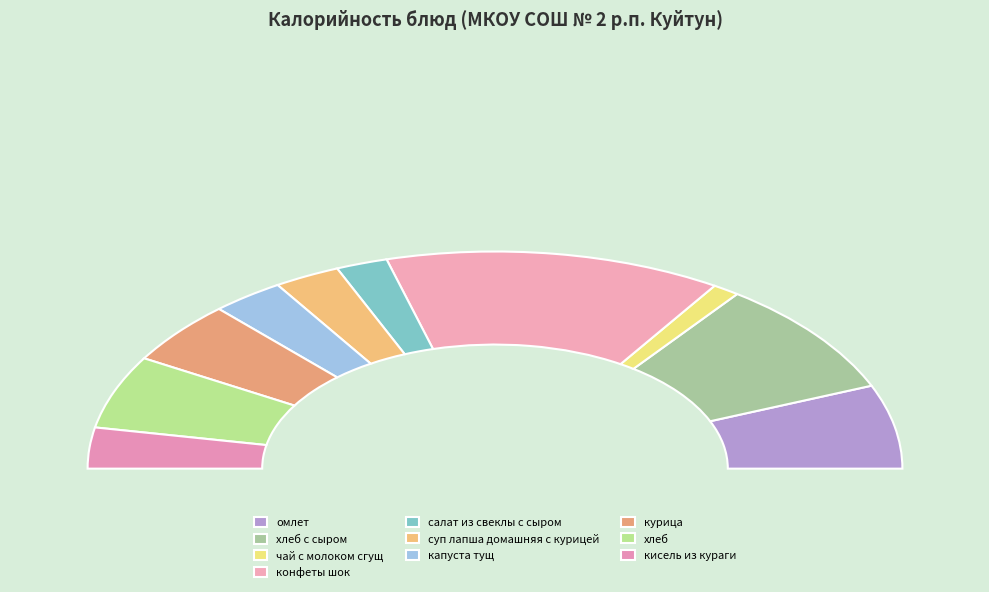

Is the sum of салат из свеклы с сыром and конфеты шок greater than half?

No